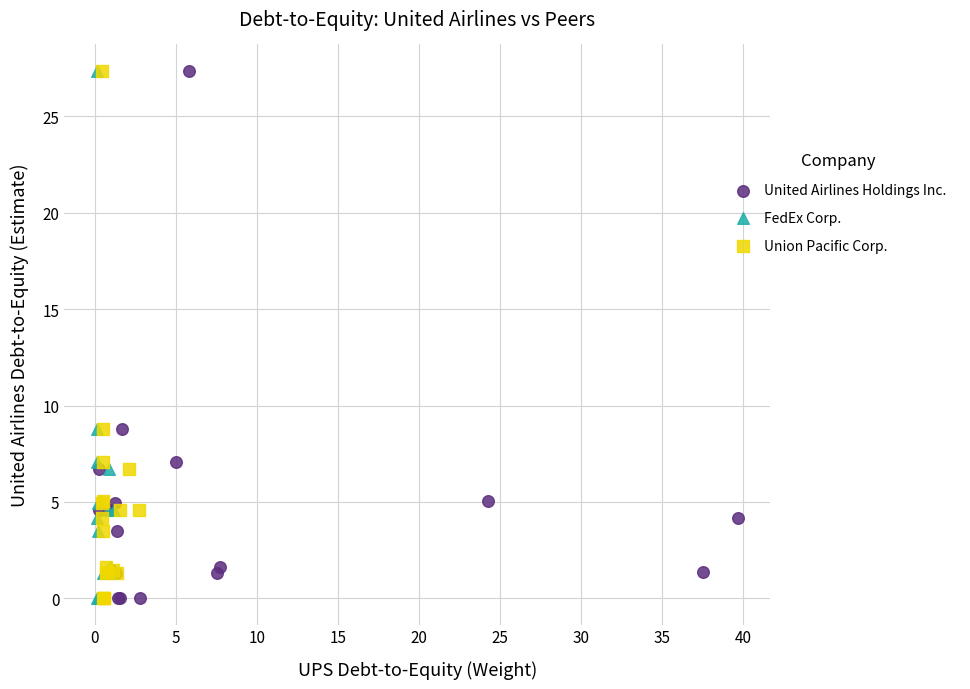

What are all the series names shown in the legend?

United Airlines Holdings Inc., FedEx Corp., Union Pacific Corp.